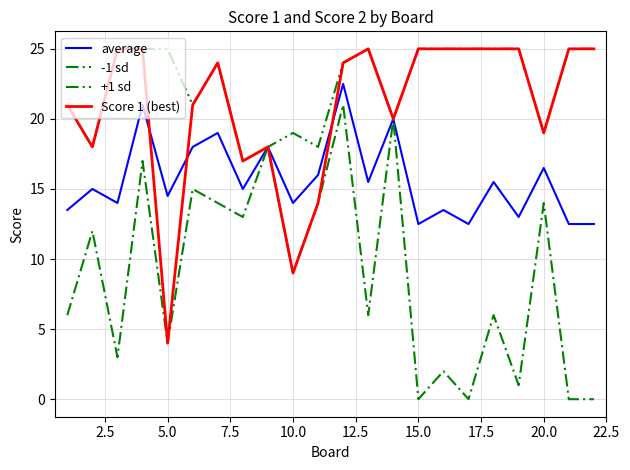

Does the chart have visible grid lines?

Yes